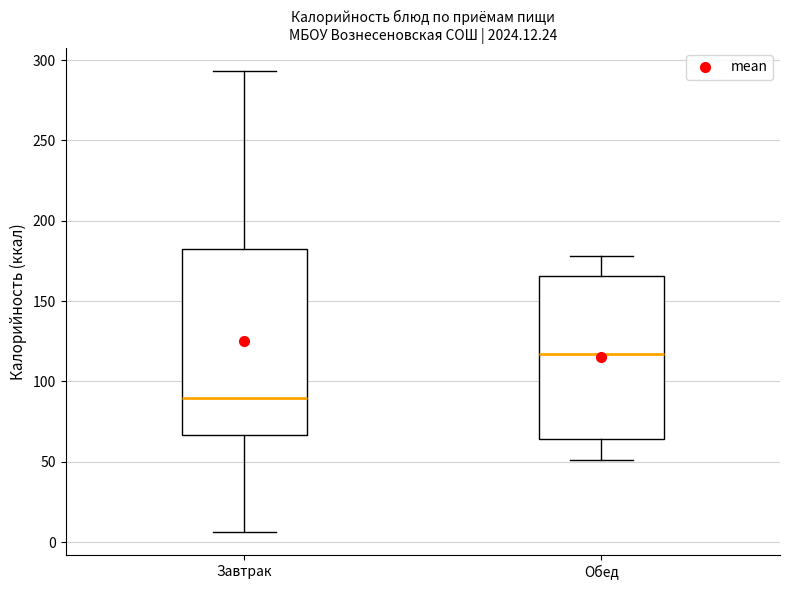

Reading left to right, read every box against the y-axis: the position of its median line, the range the box covers, and the ends of its whiskers. The values are not printed on the chart, so give them approximately, as read against the axis.

Завтрак: median 90, box 65 to 185, whiskers 5 to 295
Обед: median 115, box 65 to 165, whiskers 50 to 180